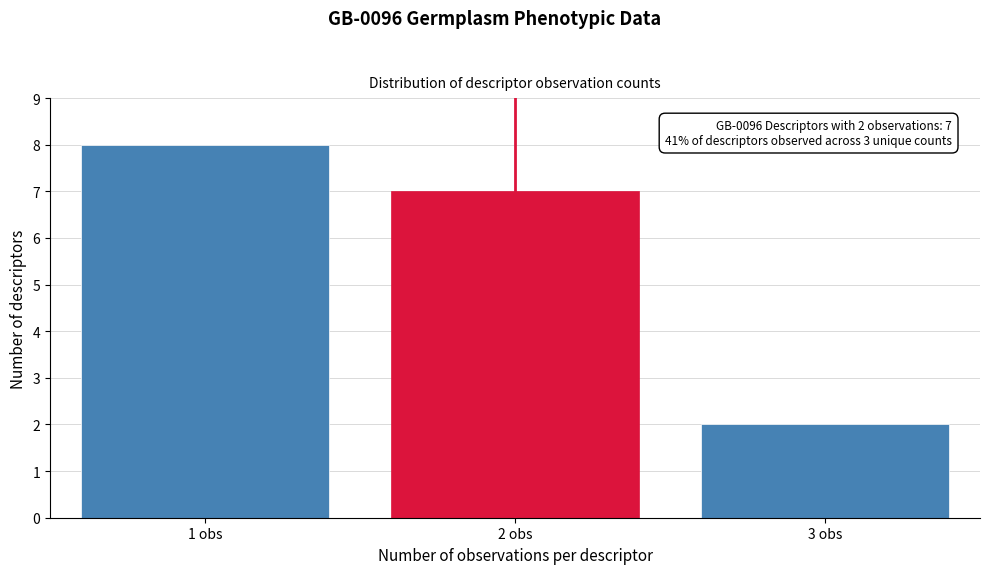

Reading left to right, what are all the values shown in this chart?

1 obs=8	2 obs=7	3 obs=2